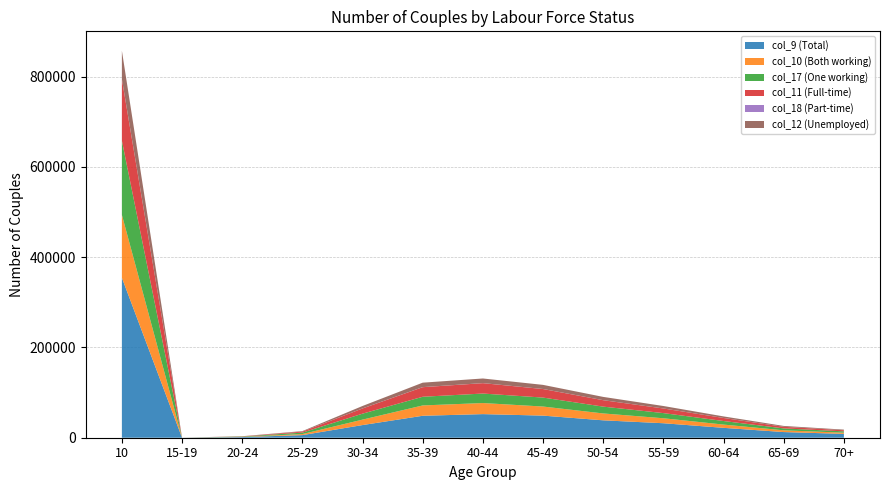

Reading right to left, transcribe all the data shown in this chart.

col_9 (Total): 8501	12543	21893	32104	38541	48972	52301	48632	28065	5765	1443	55	354410
col_10 (Both working): 2635	3891	7231	11023	15234	20123	24531	22891	12043	2341	444	14	139426
col_17 (One working): 2988	4231	7891	11432	15123	19832	21043	19231	13201	3201	804	27	164458
col_11 (Full-time): 2401	3512	6732	10234	14231	18932	23012	21234	11532	2201	413	11	135995
col_18 (Part-time): 12	21	32	54	76	98	121	134	89	43	17	1	274
col_12 (Unemployed): 1432	1923	3421	5432	7234	9123	10234	9871	5432	1123	217	7	62910